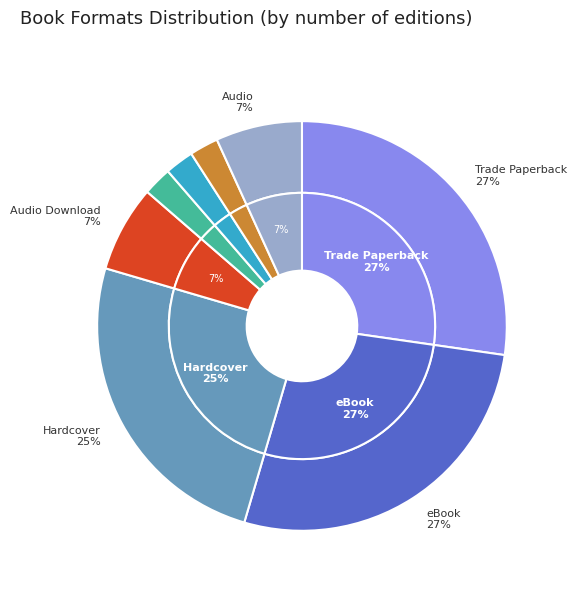

Between Hardcover and Trade Paperback, which is larger?

Trade Paperback